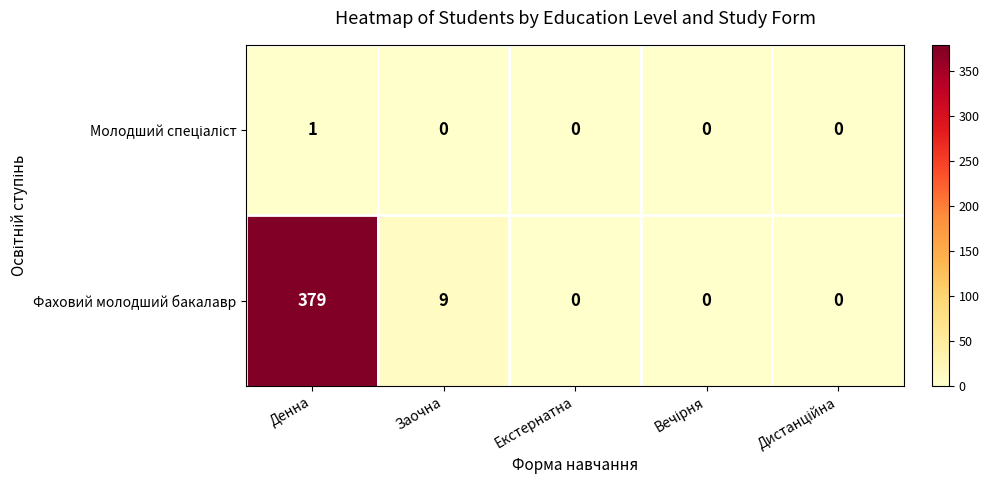

What is the average value of the Фаховий молодший бакалавр series?

78